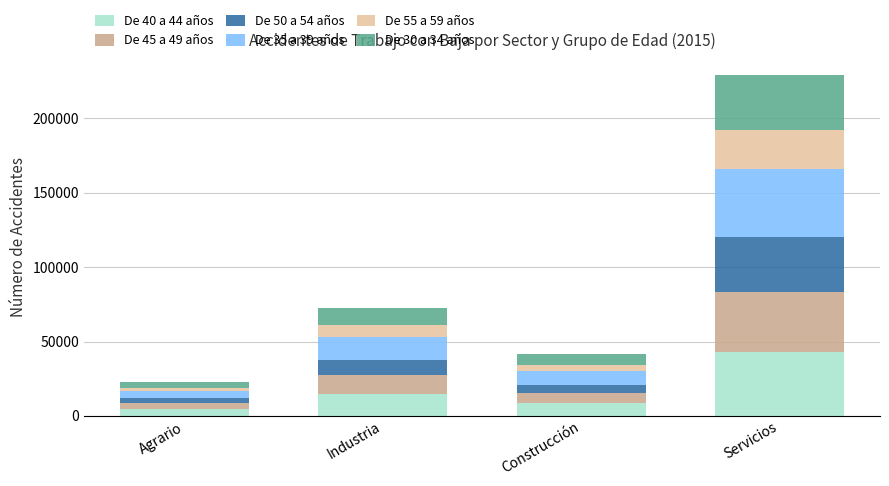

Are the bars grouped side by side (vs. stacked)?

No